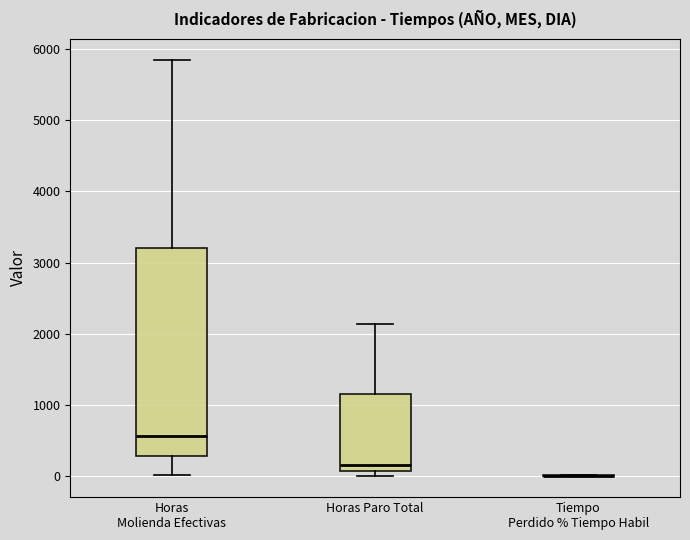

Reading left to right, transcribe this box plot: for each box, give where its median line is, the range the box spans, and where its two whiskers end, as read against the y-axis. The values are not printed on the chart, so give them approximately, as read against the axis.

Horas Molienda Efectivas: median 600, box 300 to 3200, whiskers 0 to 5800
Horas Paro Total: median 200, box 100 to 1200, whiskers 0 to 2100
Tiempo Perdido % Tiempo Habil: box collapsed to a line at 0, whiskers 0 to 0